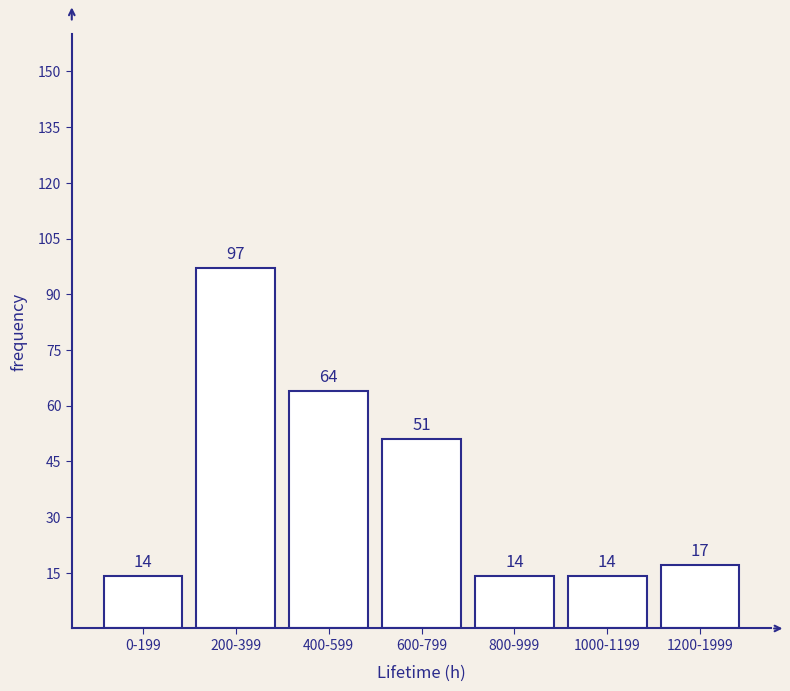

Reading left to right, what are all the values shown in this chart?

14	97	64	51	14	14	17